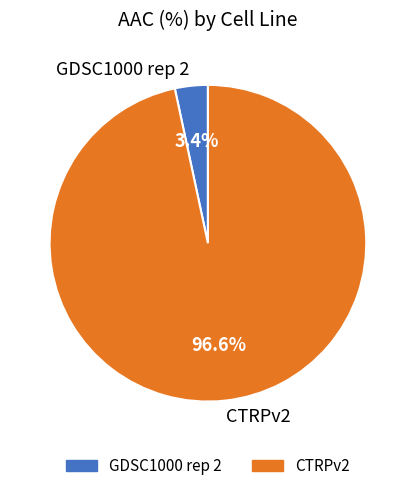

Which slice is the largest?

CTRPv2